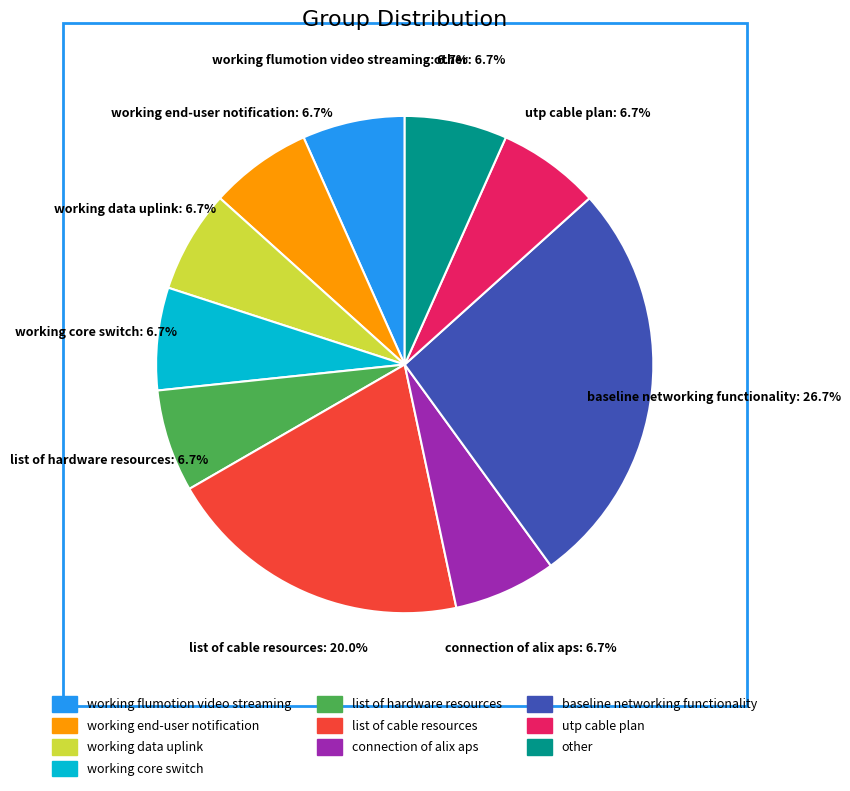

Between baseline networking functionality and working data uplink, which is larger?

baseline networking functionality